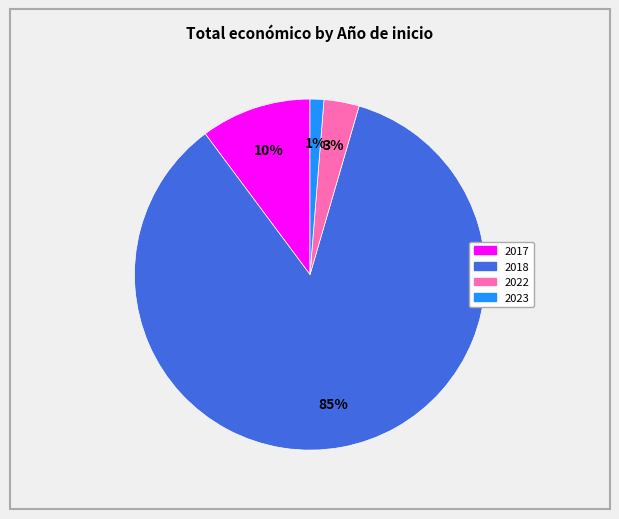

To the nearest percent, what is the average slice percentage?

25%